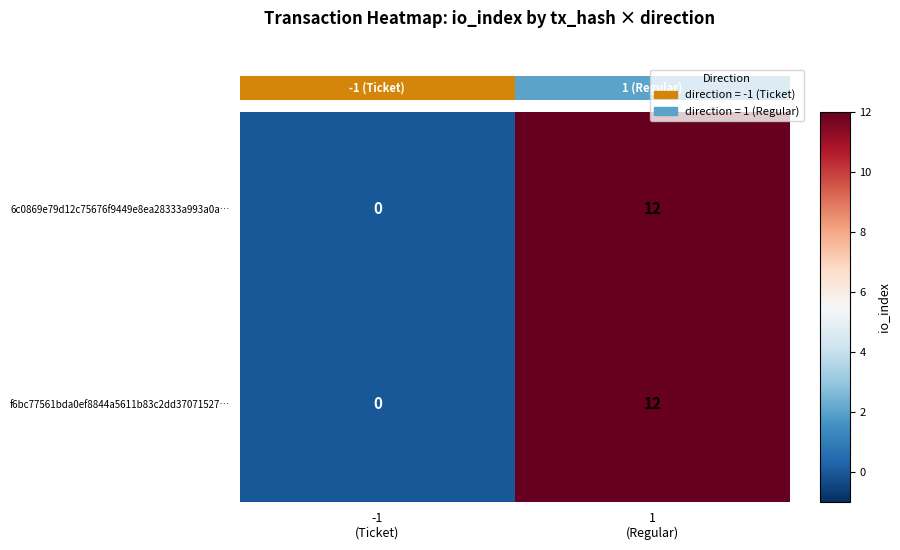

At how many categories does at least one series exceed 11?

1